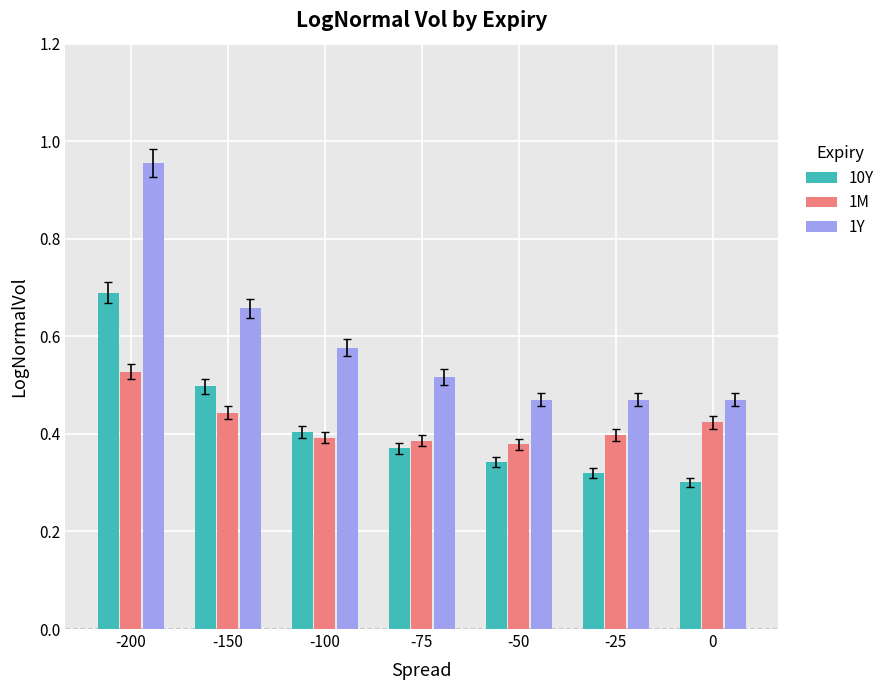

At which category does the chart reach its peak across all series?

-200